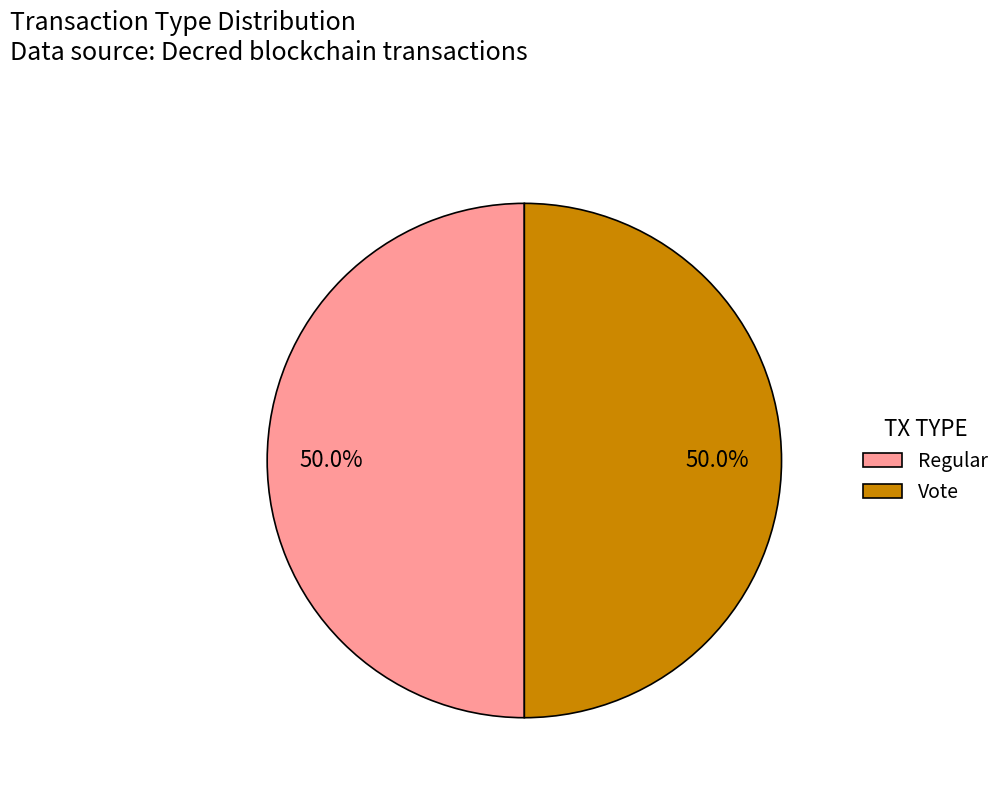

What is the ratio of the value at Regular to the value at Vote?

1.0